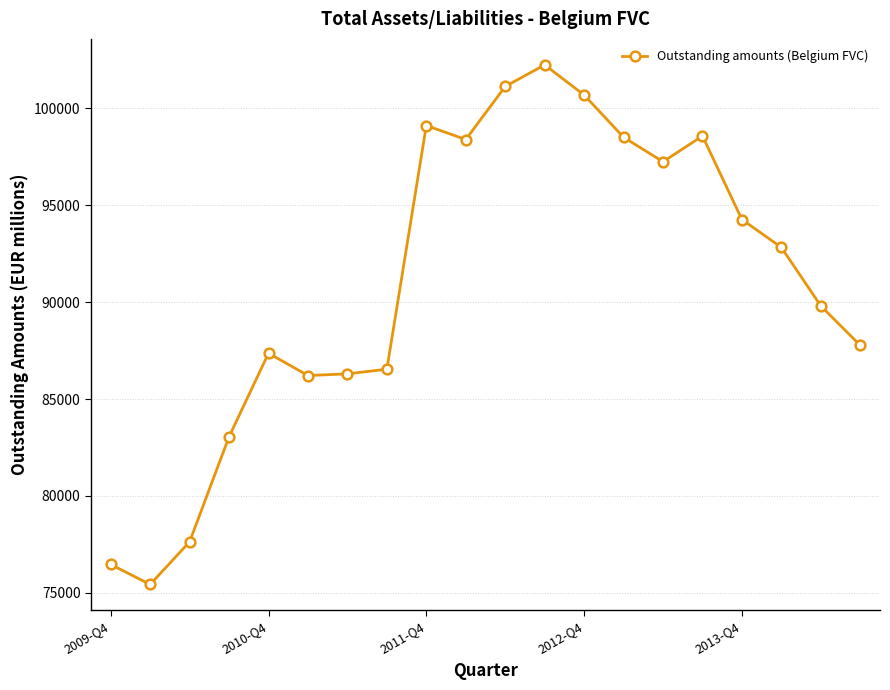

True or false: there are more than 2 points higher than both neighbors.

True